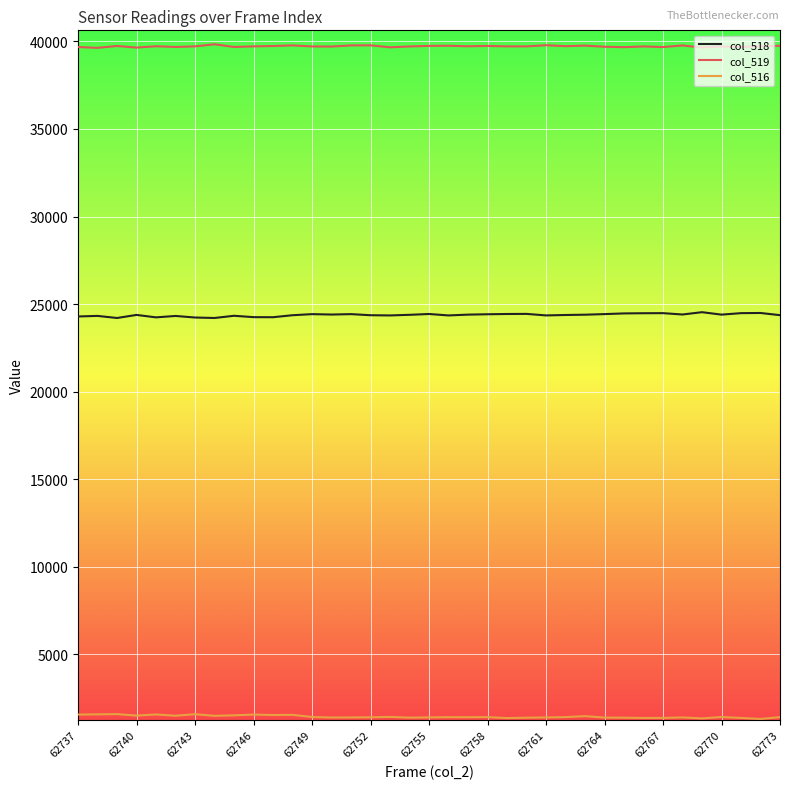

Which series has the largest total across all categories?

col_519